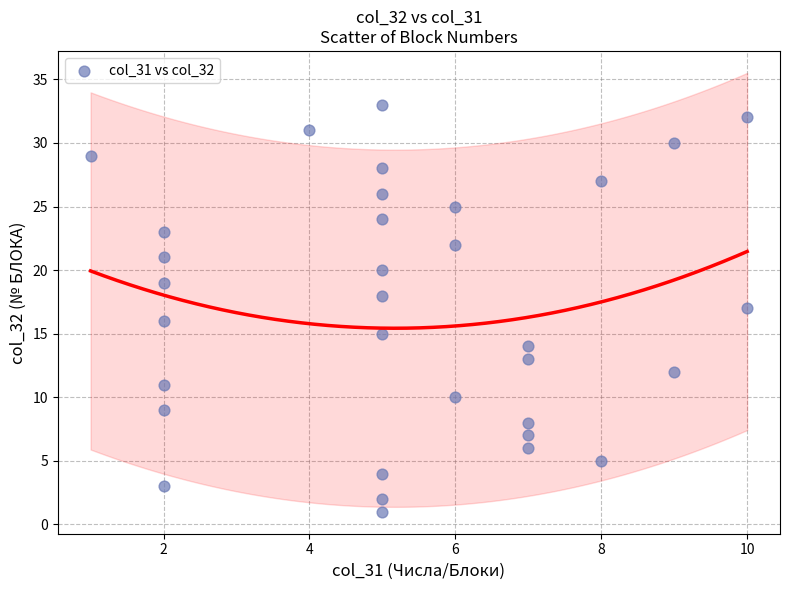

What is the range of Y values (max minus min)?

32